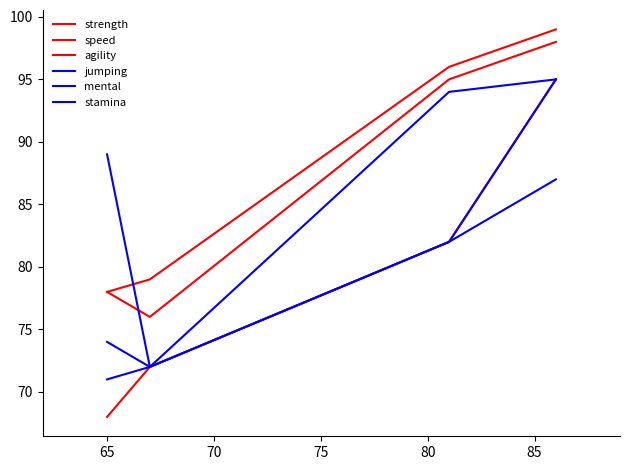

At how many categories does at least one series exceed 83?

3